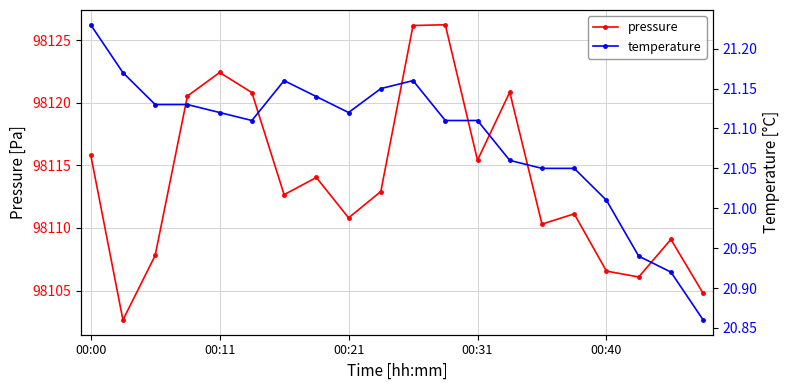

What is the spread (max minus min) of values at 14?

98089.3